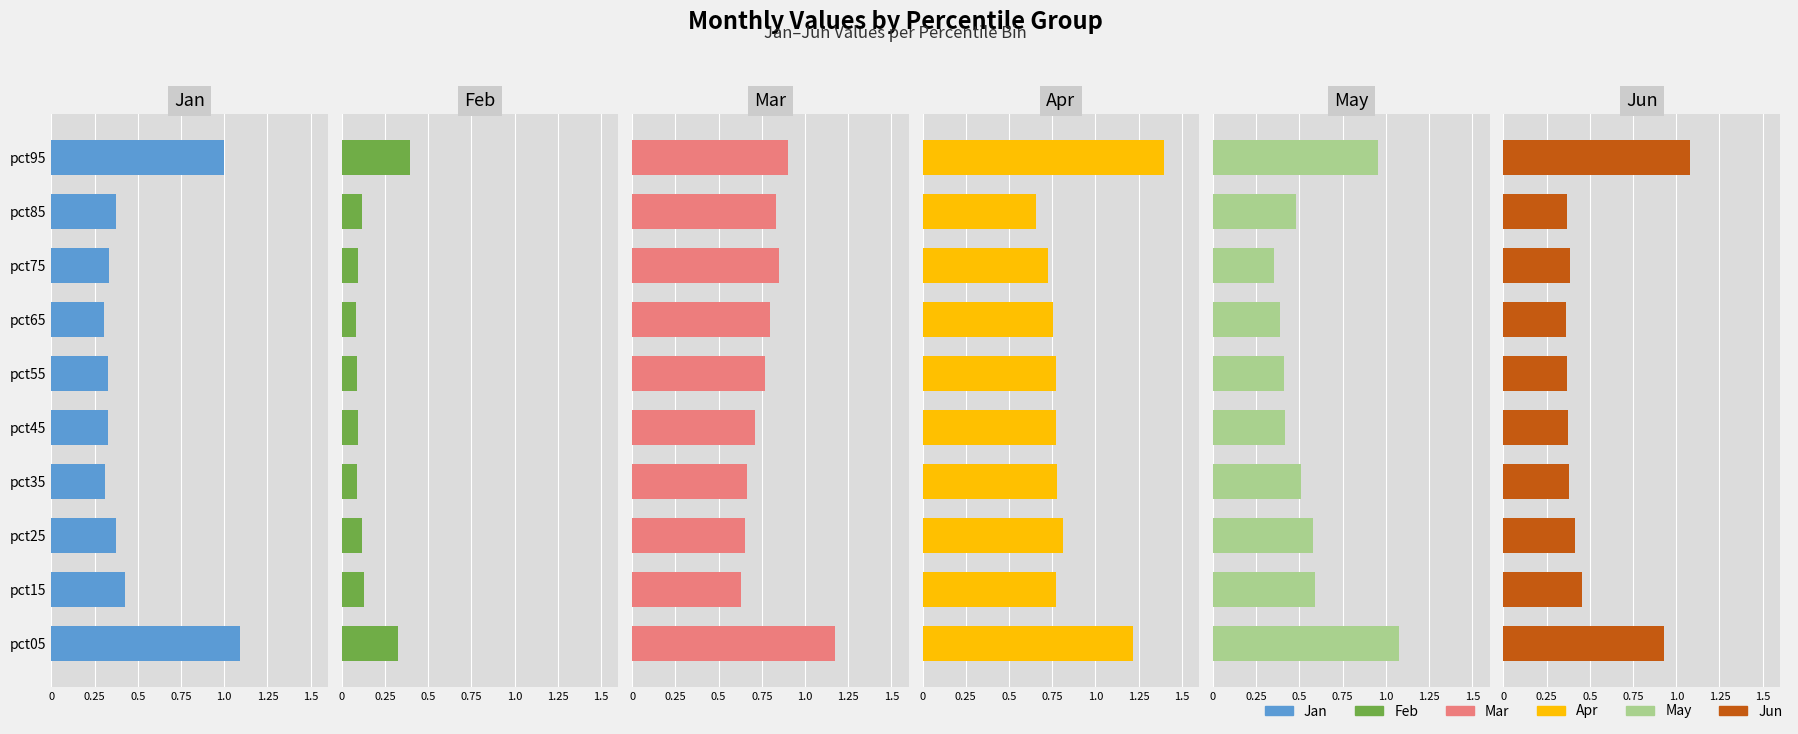

At how many categories does at least one series exceed 1?

2